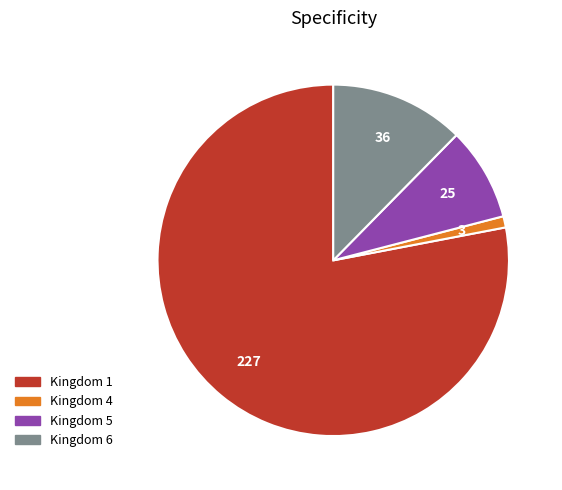

Which slice is the largest?

Kingdom 1